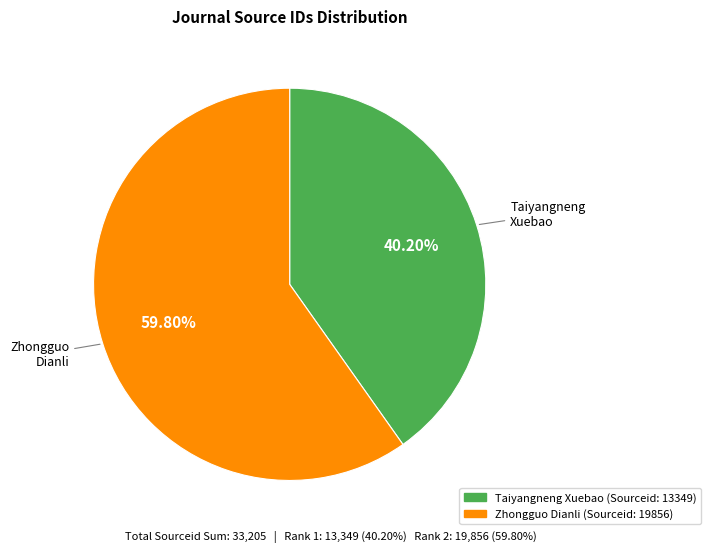

Is there any slice that represents more than half of the pie?

Yes